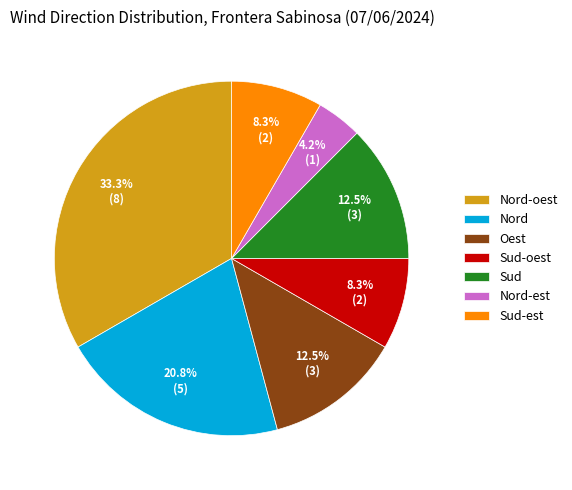

How many slices are in this pie chart?

7